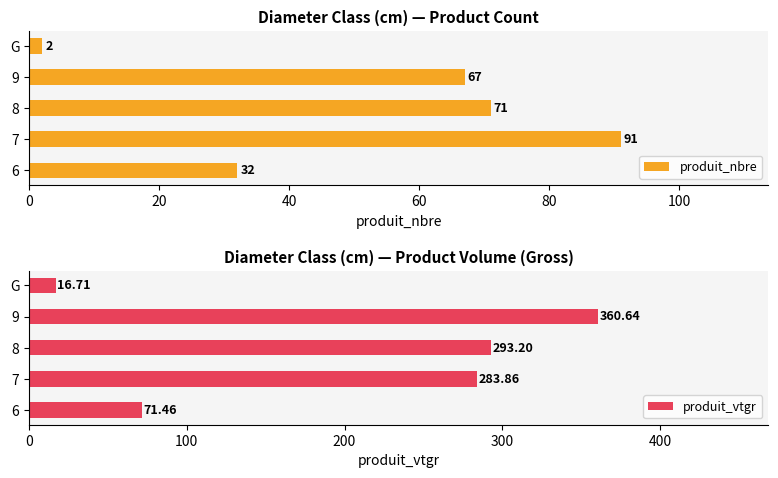

At which label does produit_vtgr reach its minimum?

G